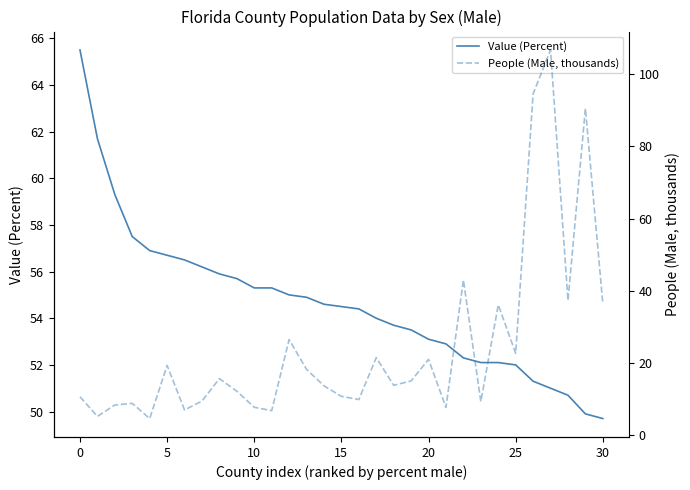

The value of Value (Percent) at 25 is 52.0. True or false?

True